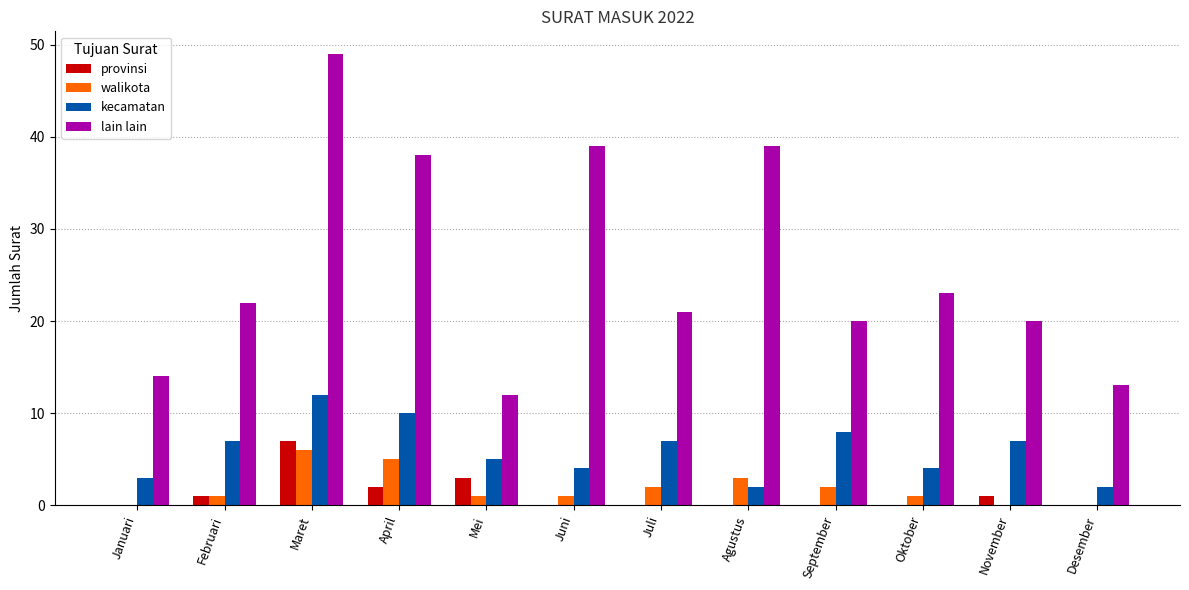

What is the spread (max minus min) of values at Juli?

21